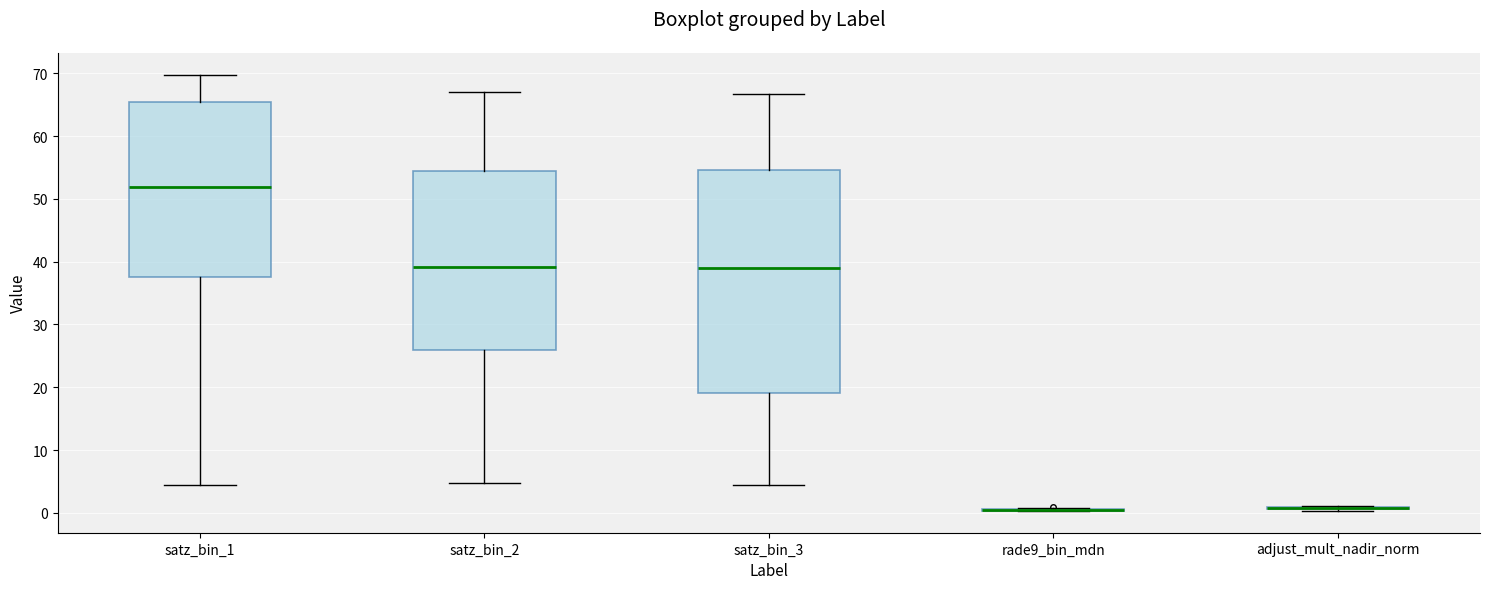

Reading left to right, transcribe this box plot: for each box, give where its median line is, the range the box spans, and where its two whiskers end, as read against the y-axis. The values are not printed on the chart, so give them approximately, as read against the axis.

satz_bin_1: median 52, box 37 to 65, whiskers 5 to 70
satz_bin_2: median 39, box 26 to 54, whiskers 5 to 67
satz_bin_3: median 39, box 19 to 55, whiskers 5 to 67
rade9_bin_mdn: box collapsed to a line at 0, whiskers 0 to 1
adjust_mult_nadir_norm: box collapsed to a line at 1, whiskers 0 to 1